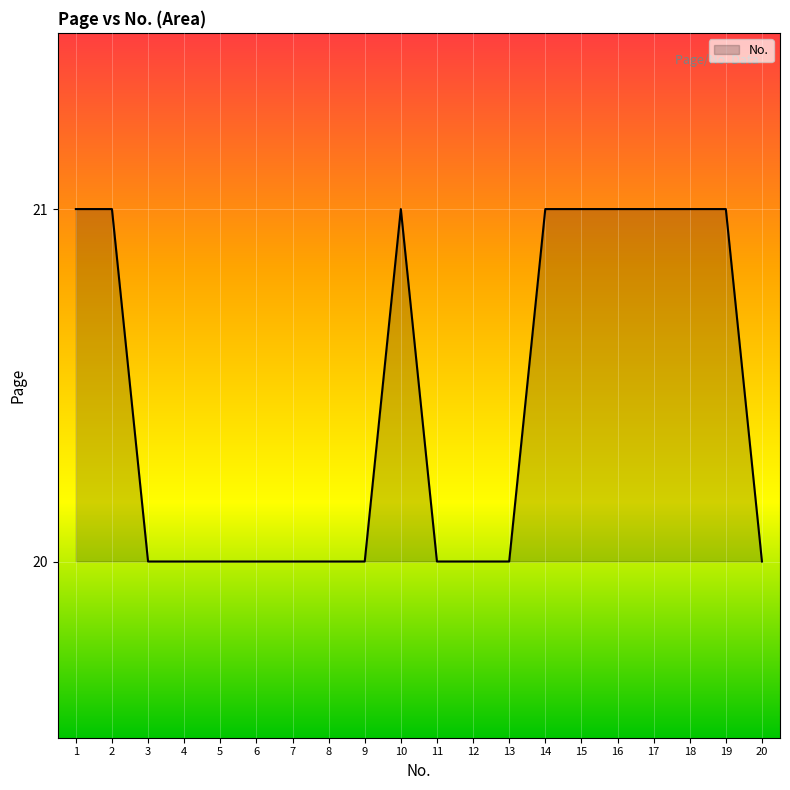

Does the chart display data point markers on the line(s)?

No